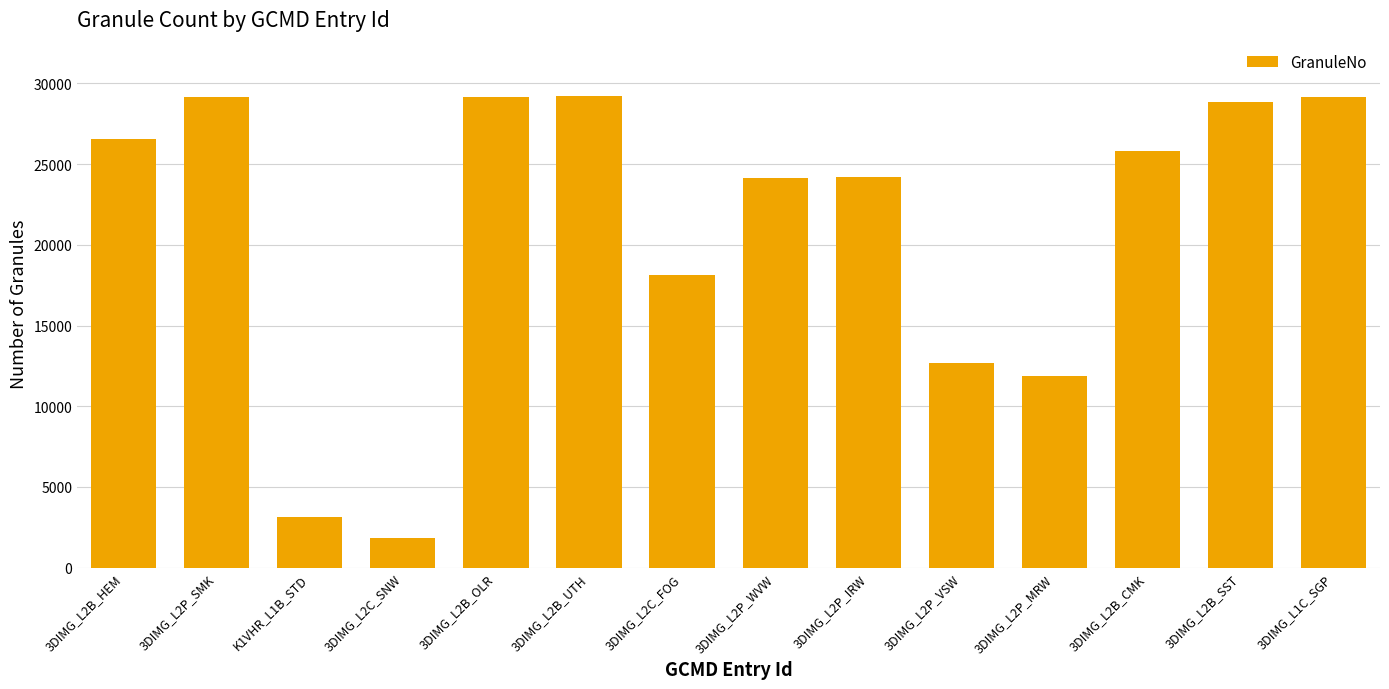

Are the bars horizontal?

No